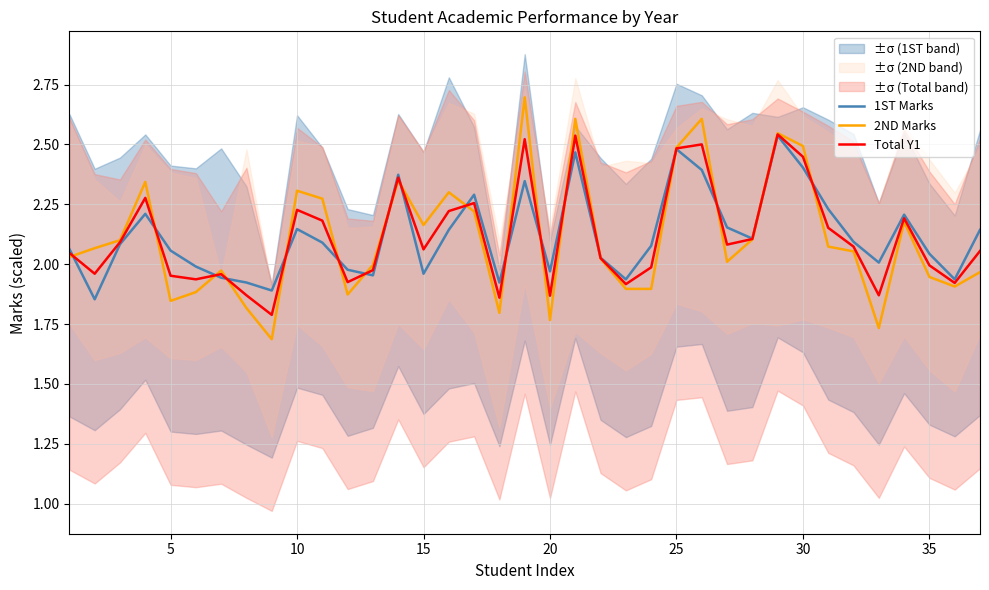

True or false: Total Y1 has a value of 1.0 at 25.

False